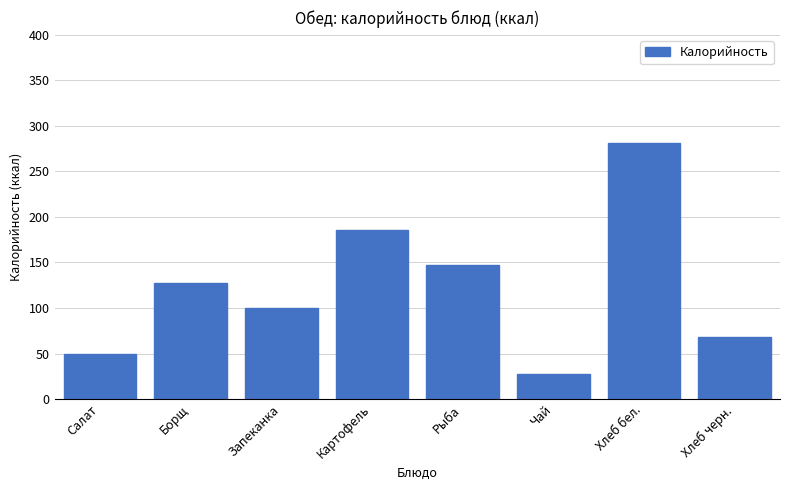

Reading left to right, list all the values displayed in this chart.

49.5	127.0	100.4	185.2	147.3	27.2	281.3	68.3